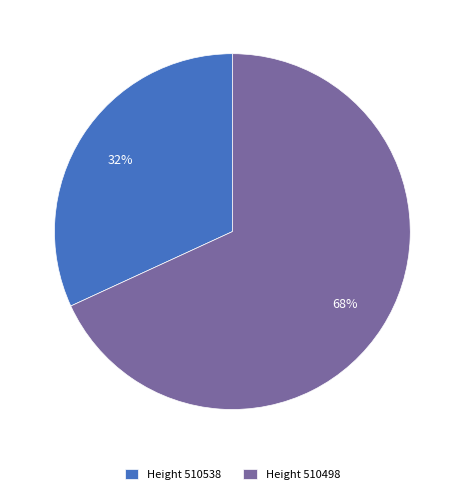

How many segments does this pie chart have?

2